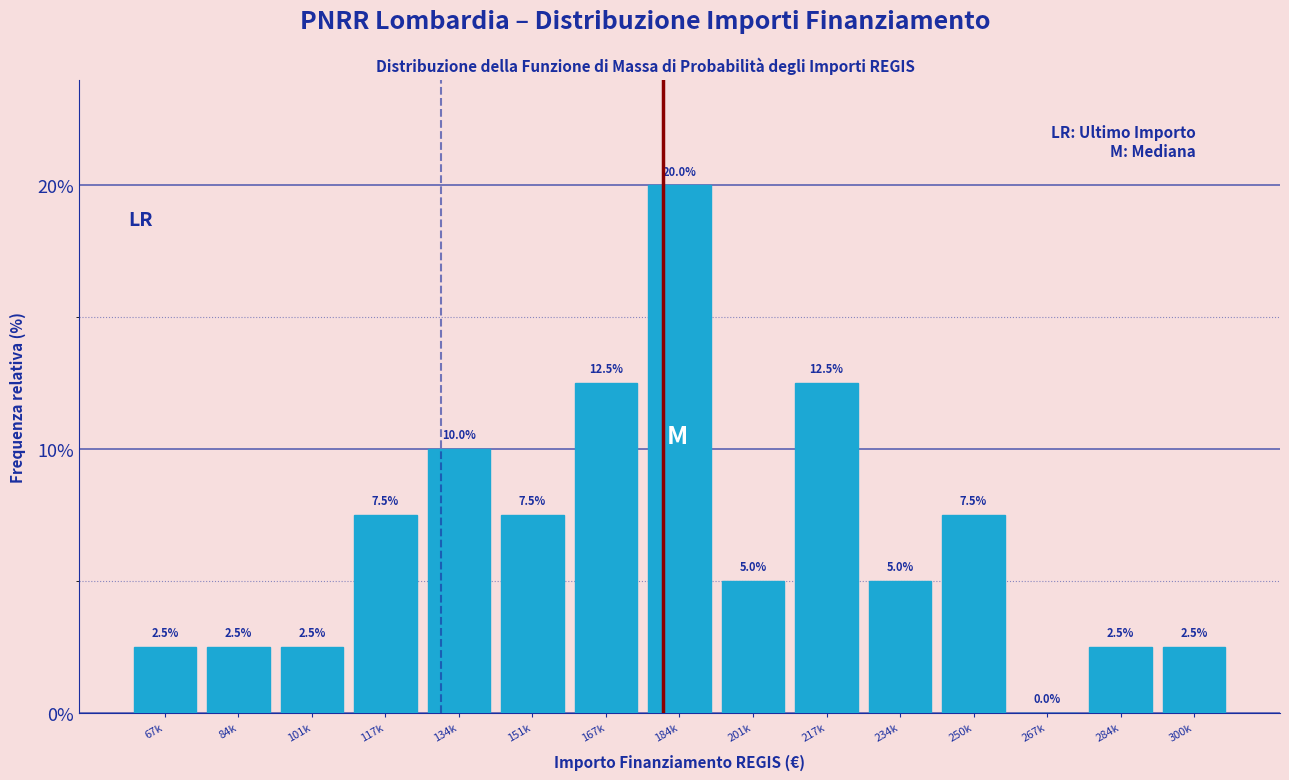

Reading left to right, what are all the values shown in this chart?

67k=2.5	84k=2.5	101k=2.5	117k=7.5	134k=10.0	151k=7.5	167k=12.5	184k=20.0	201k=5.0	217k=12.5	234k=5.0	250k=7.5	267k=0.0	284k=2.5	300k=2.5